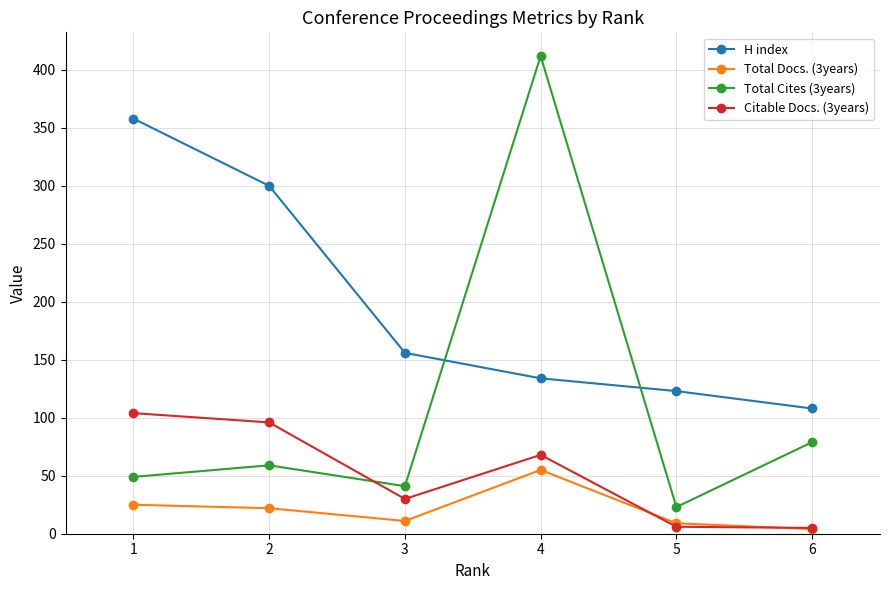

How many categories are shown in the chart?

6